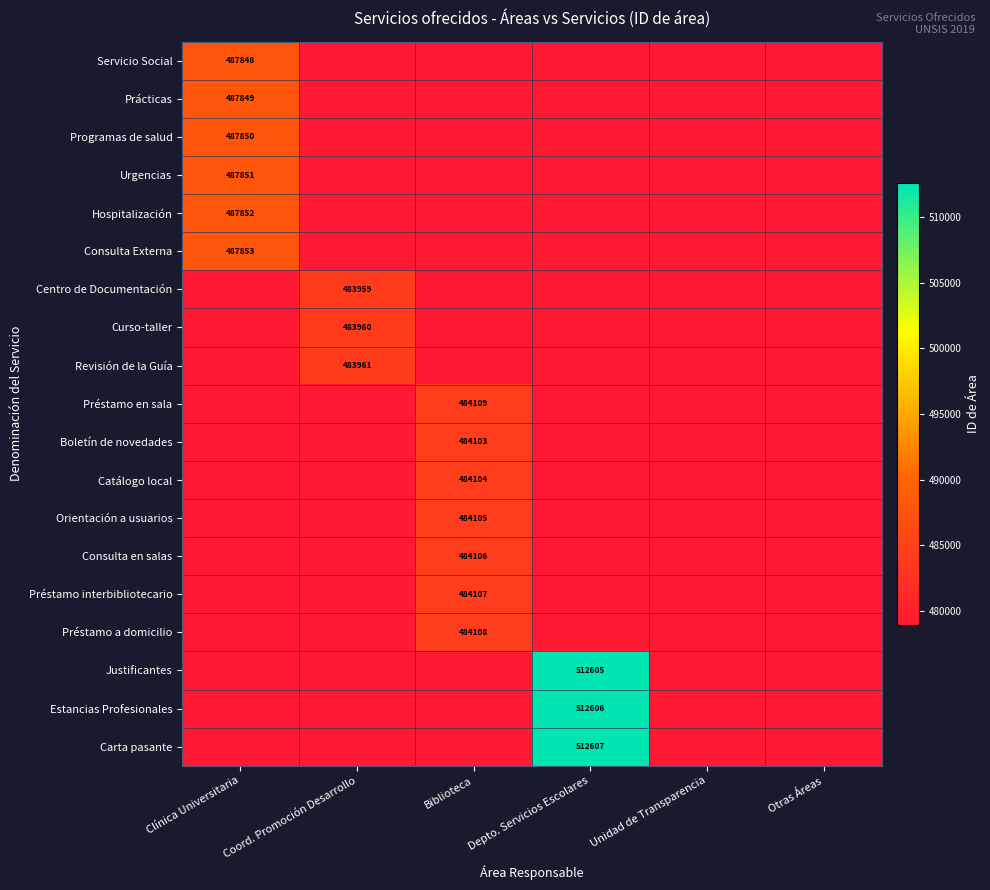

Is it true that Revisión de la Guía equals 804831 at Coord. Promoción Desarrollo?

False